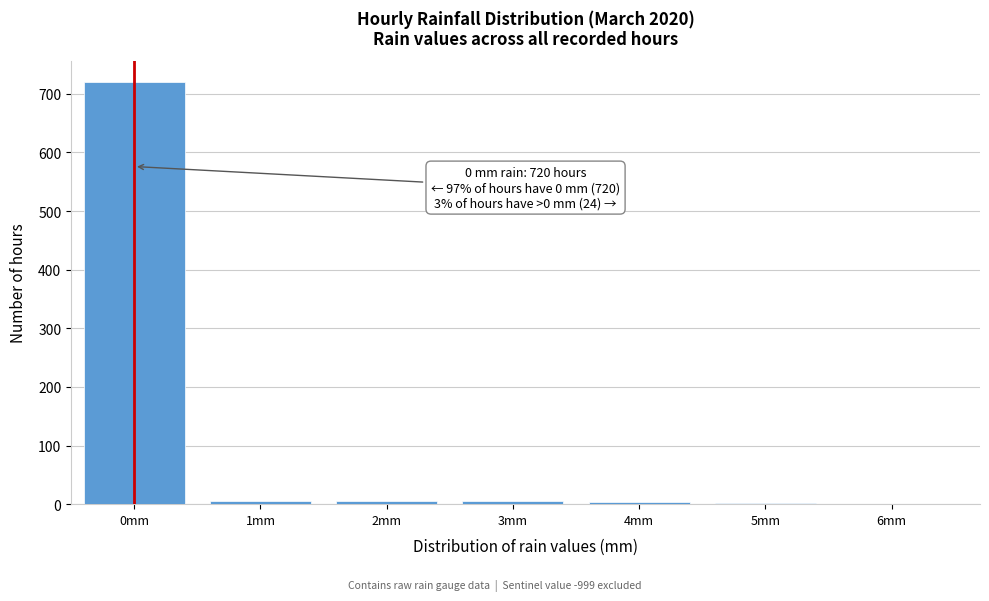

What is the greatest value displayed?

720